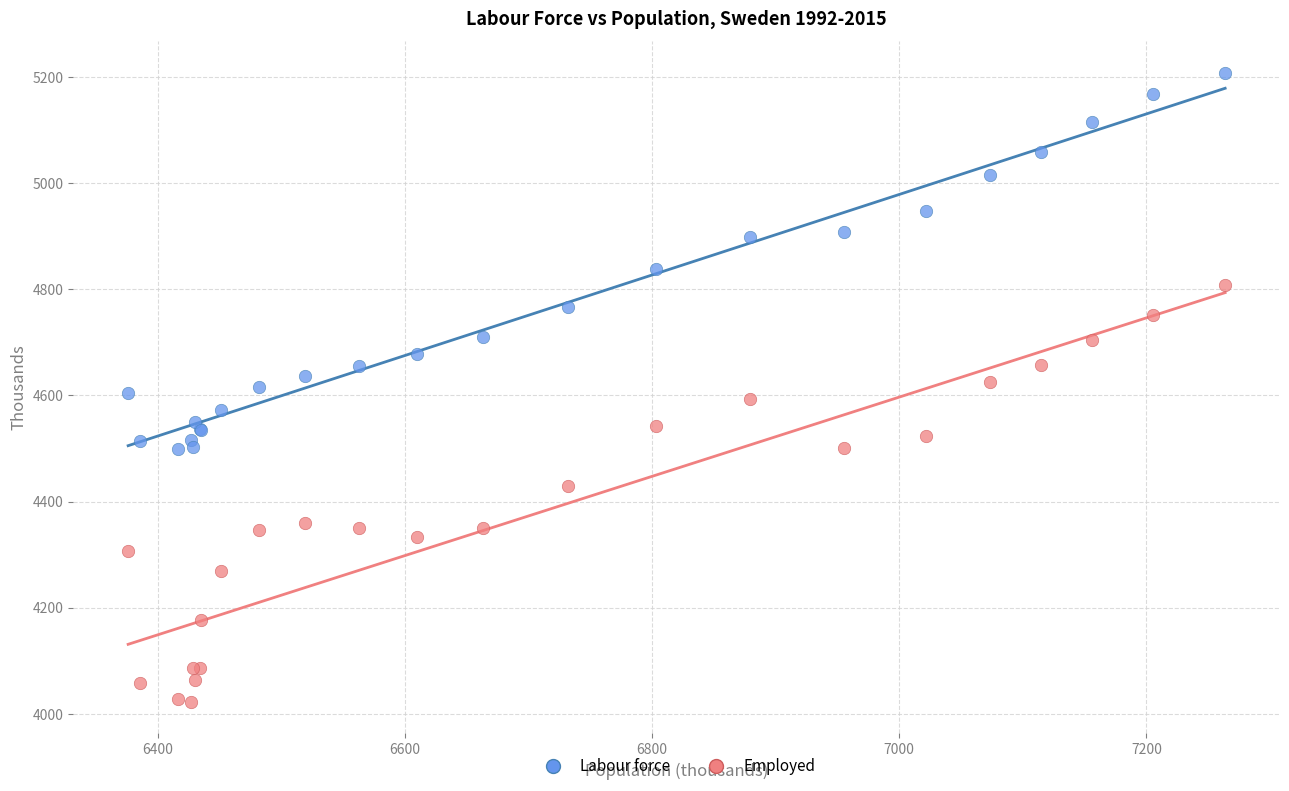

Which series reaches the minimum Y coordinate?

Employed